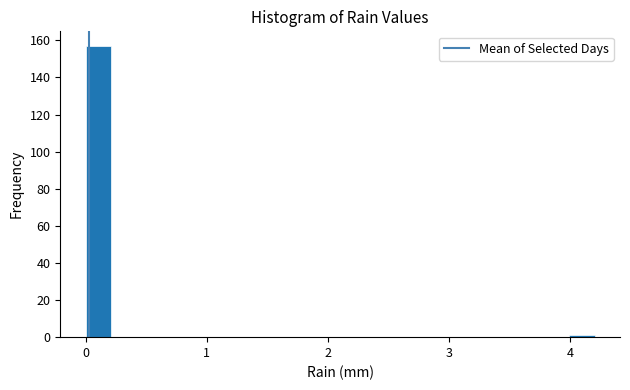

Read against the x-axis, roughly where is the centre of the tallest bar?

0.1